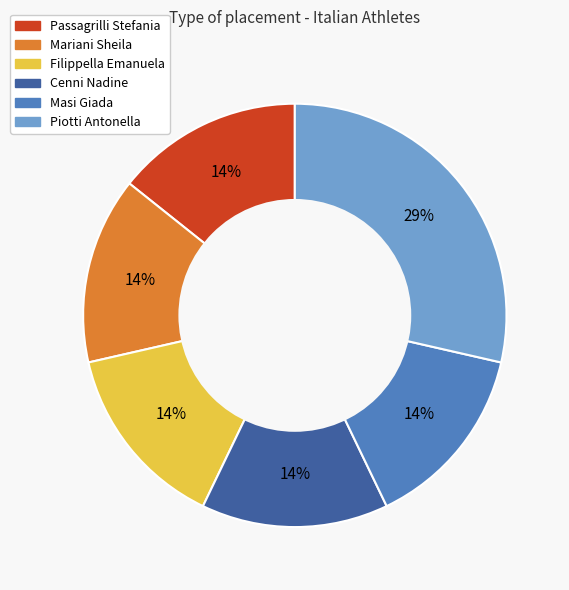

Does Mariani Sheila account for over 50% of the chart?

No